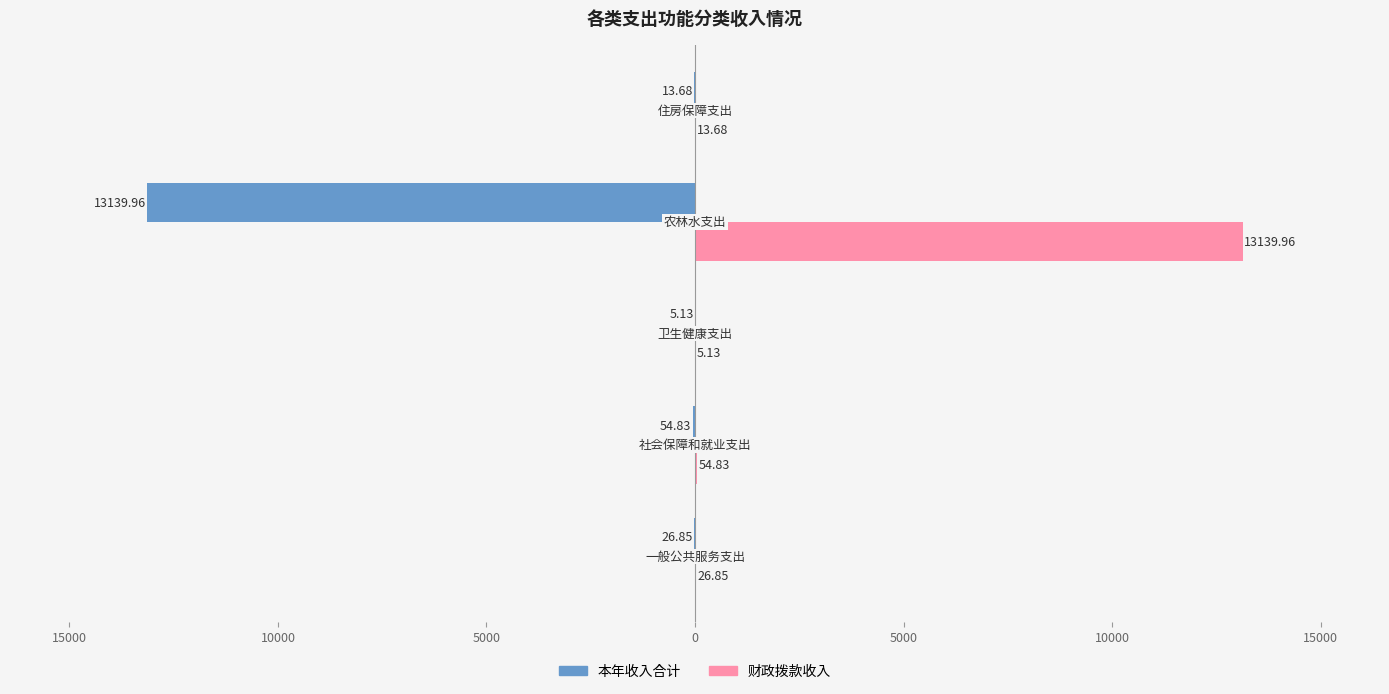

What are all the series names shown in the legend?

本年收入合计, 财政拨款收入